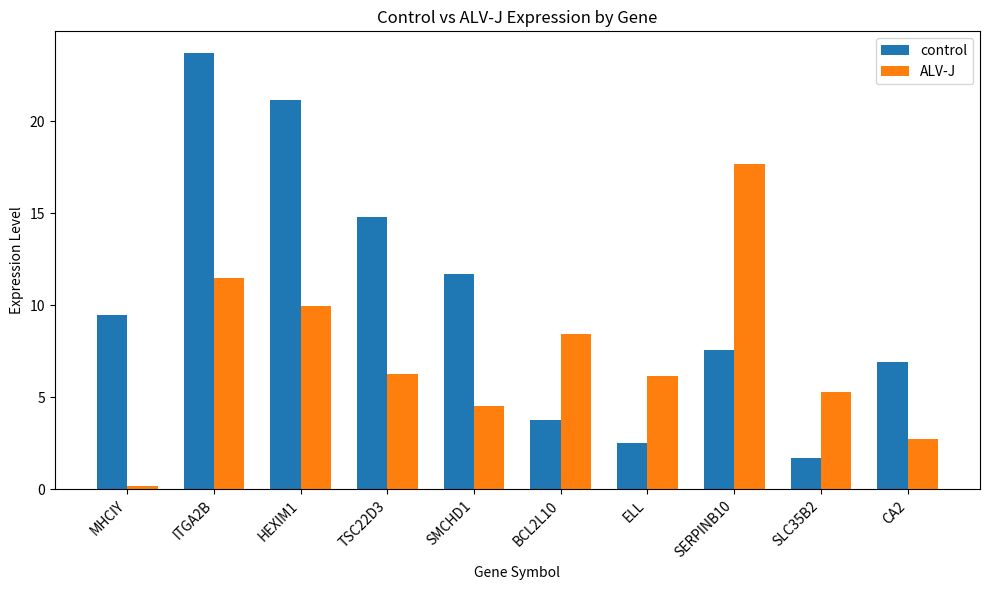

How many data points in ALV-J are above 6?

6